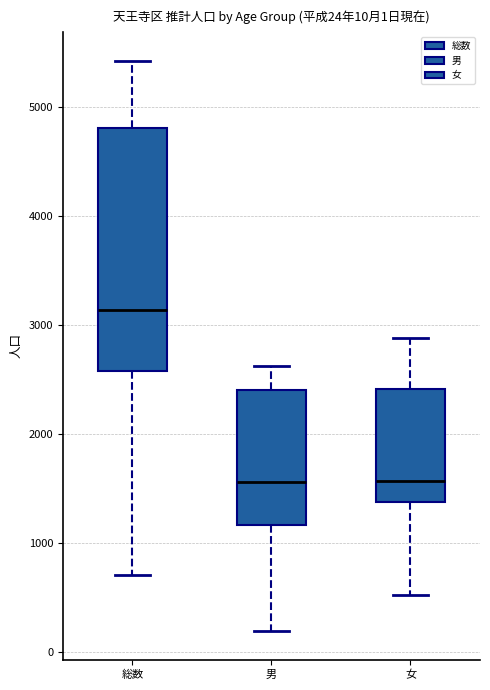

Comparing the boxes themselves (not the whiskers), which one is the tallest?

総数